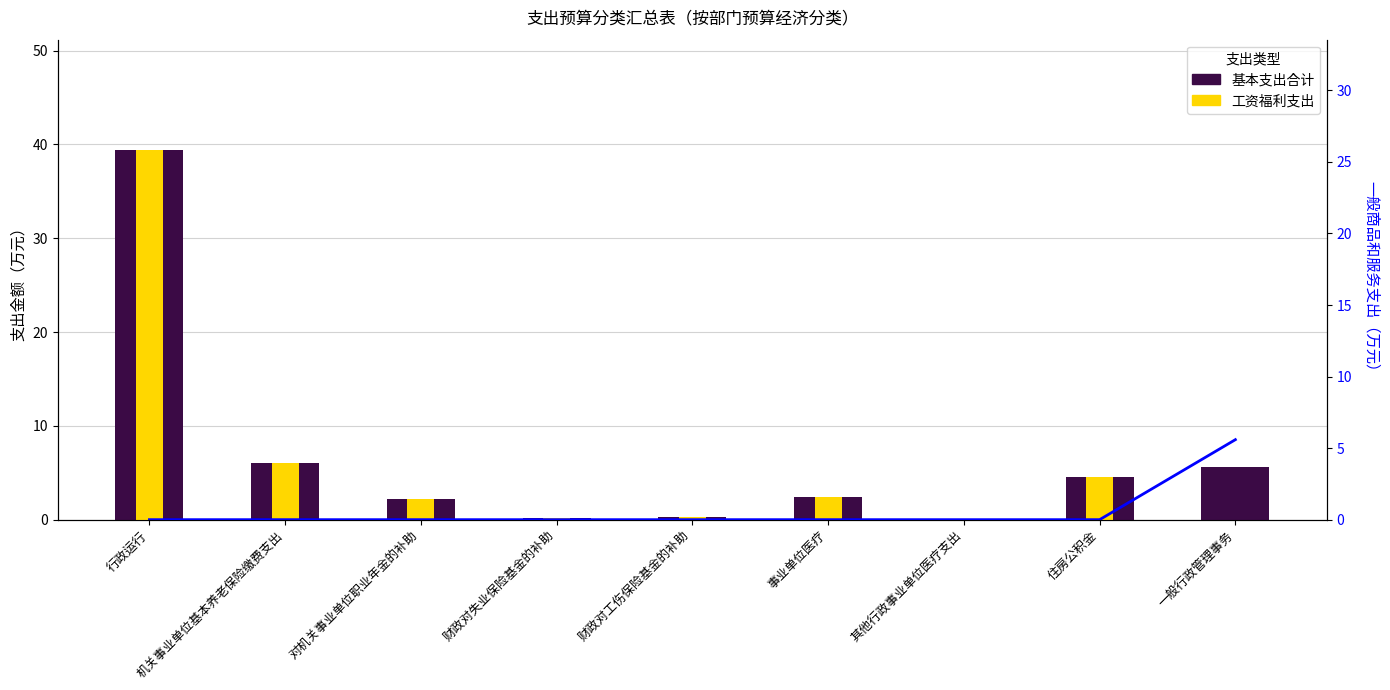

Does the chart contain any negative values?

No